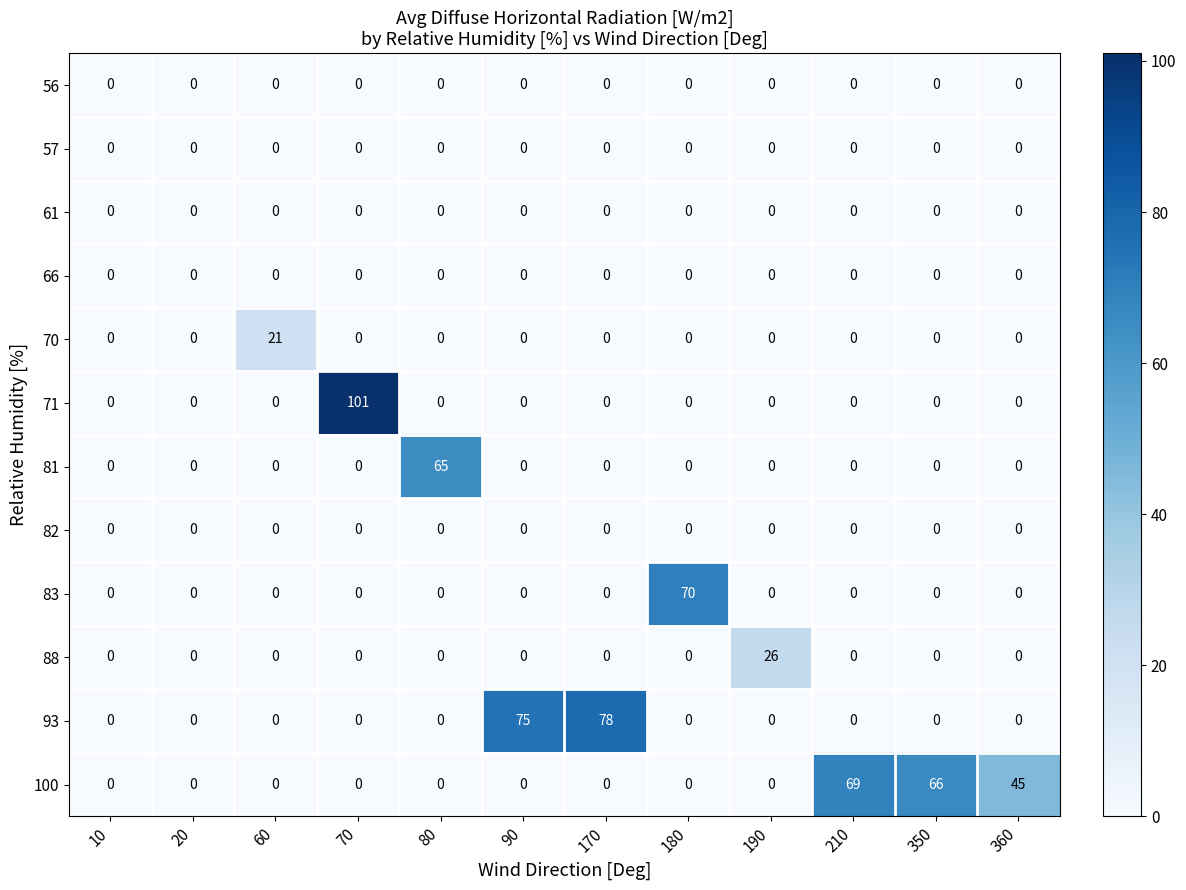

What is the difference between the highest and lowest values at 80?

65